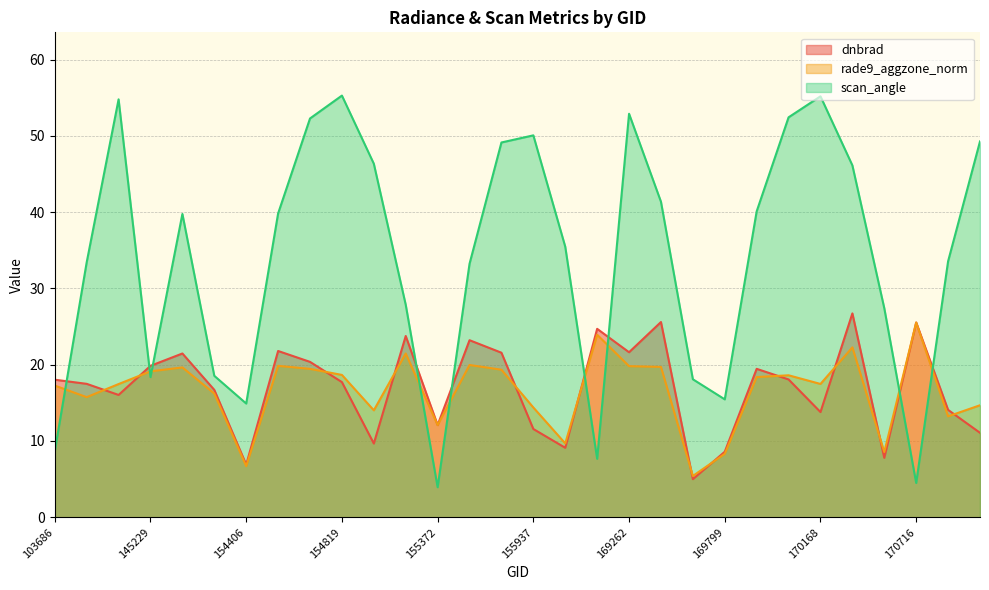

Reading right to left, list all the values displayed in this chart.

dnbrad: 171079=11.1	170898=14.1	170716=25.5	170531=7.8	170350=26.7	170168=13.8	170155=18.1	169981=19.5	169799=8.6	169621=5.0	169440=25.6	169262=21.6	156294=24.7	156115=9.1	155937=11.6	155739=21.6	155557=23.2	155372=12.1	155191=23.8	155011=9.7	154819=17.7	154803=20.4	154607=21.8	154406=6.9	154213=16.7	148741=21.5	145229=19.9	144817=16.0	143430=17.5	103686=18.0
rade9_aggzone_norm: 171079=14.7	170898=13.2	170716=25.5	170531=8.5	170350=22.3	170168=17.5	170155=18.6	169981=18.4	169799=8.3	169621=5.4	169440=19.7	169262=19.8	156294=23.9	156115=9.7	155937=14.4	155739=19.3	155557=20.0	155372=12.1	155191=21.5	155011=14.0	154819=18.7	154803=19.5	154607=19.9	154406=6.7	154213=16.2	148741=19.6	145229=19.1	144817=17.5	143430=15.7	103686=17.3
scan_angle: 171079=49.3	170898=33.6	170716=4.5	170531=27.4	170350=46.1	170168=55.2	170155=52.4	169981=40.1	169799=15.5	169621=18.1	169440=41.4	169262=52.9	156294=7.7	156115=35.5	155937=50.1	155739=49.1	155557=33.2	155372=3.9	155191=27.9	155011=46.4	154819=55.3	154803=52.3	154607=39.8	154406=14.9	154213=18.5	148741=39.8	145229=18.4	144817=54.8	143430=33.4	103686=8.7